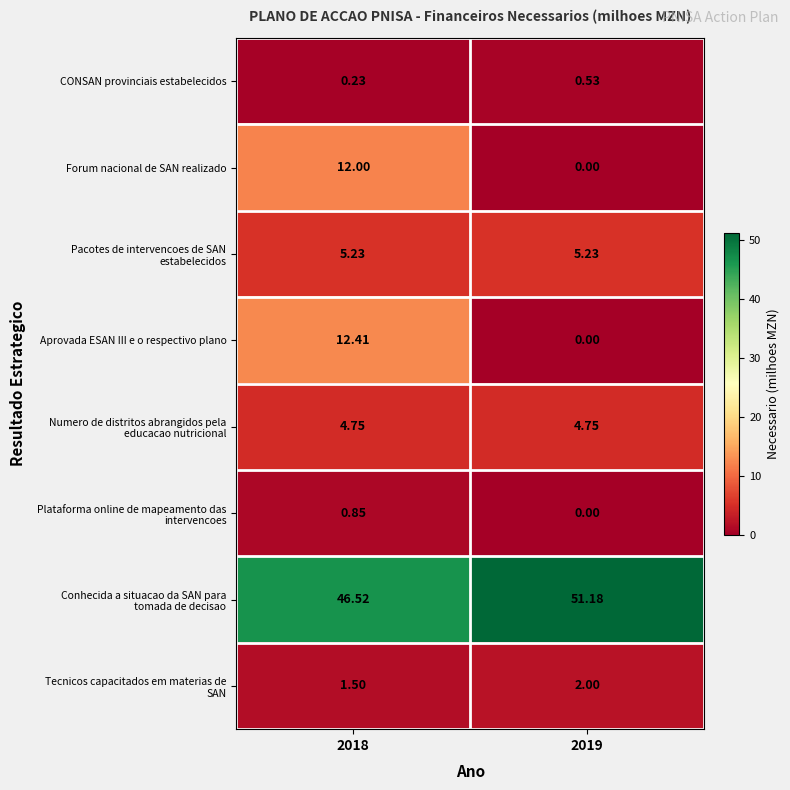

Which series has the largest range (max minus min)?

Aprovada ESAN III e o respectivo plano